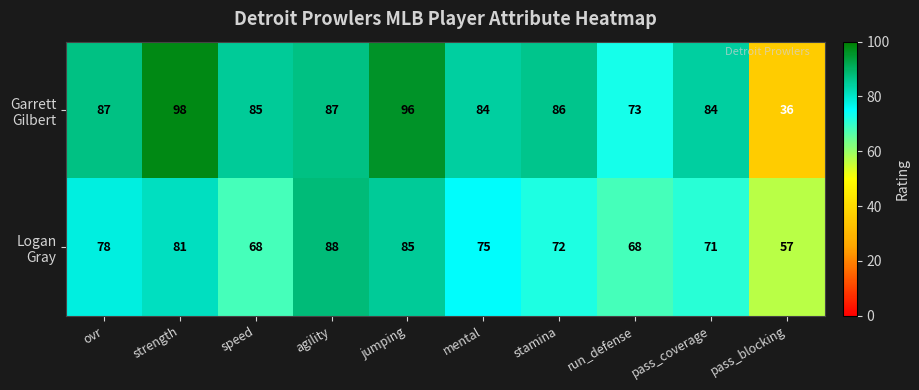

What is the total value across all series at mental?

159